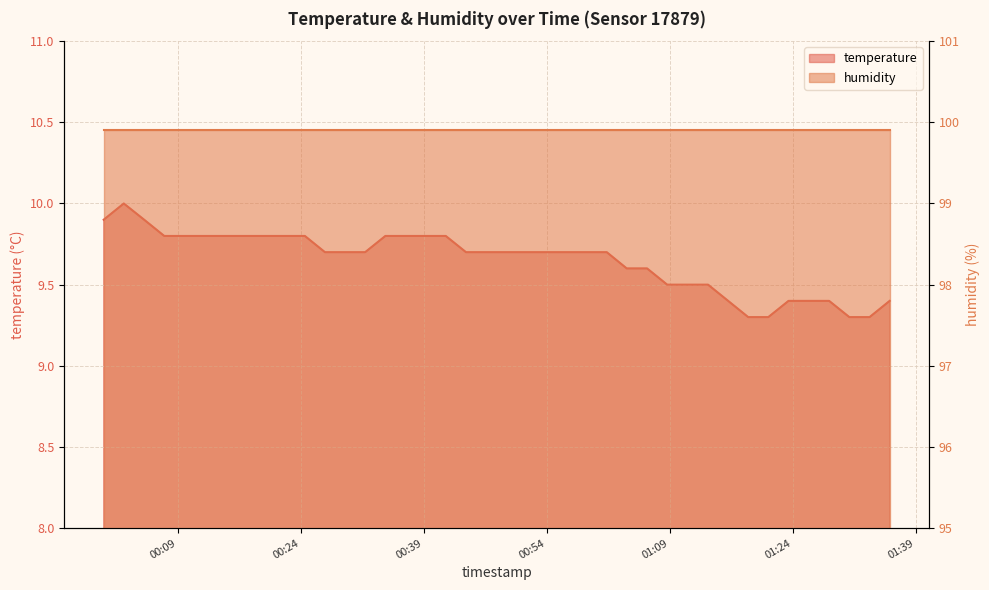

What is the label of the 21st point from the left?

2022-11-02T00:49:04